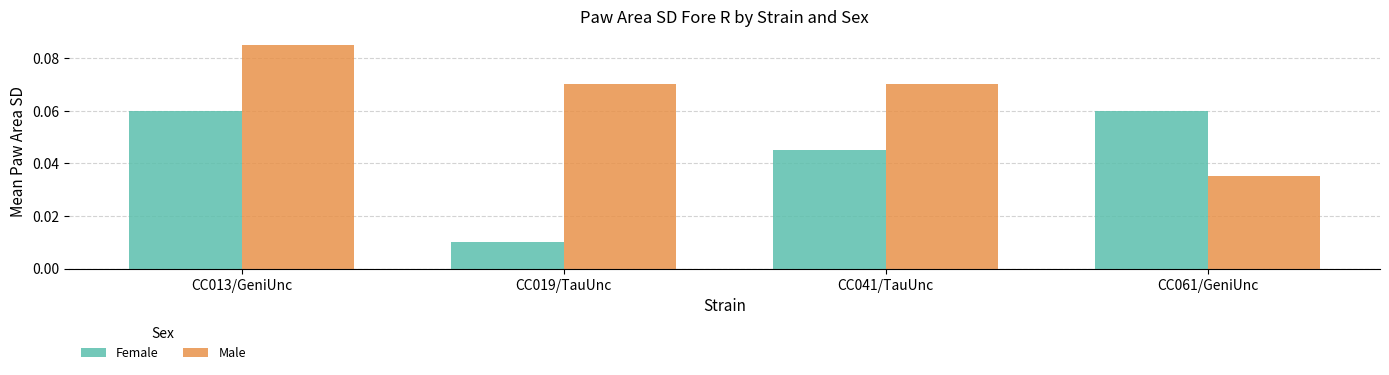

How many categories are shown in the chart?

4